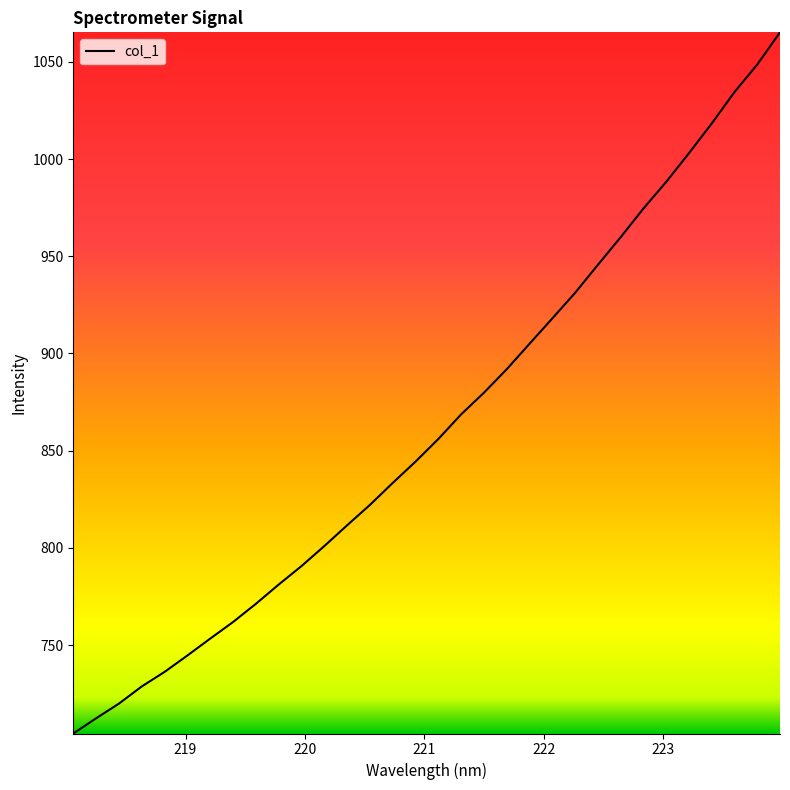

What is the maximum value shown in the chart?

1065.2